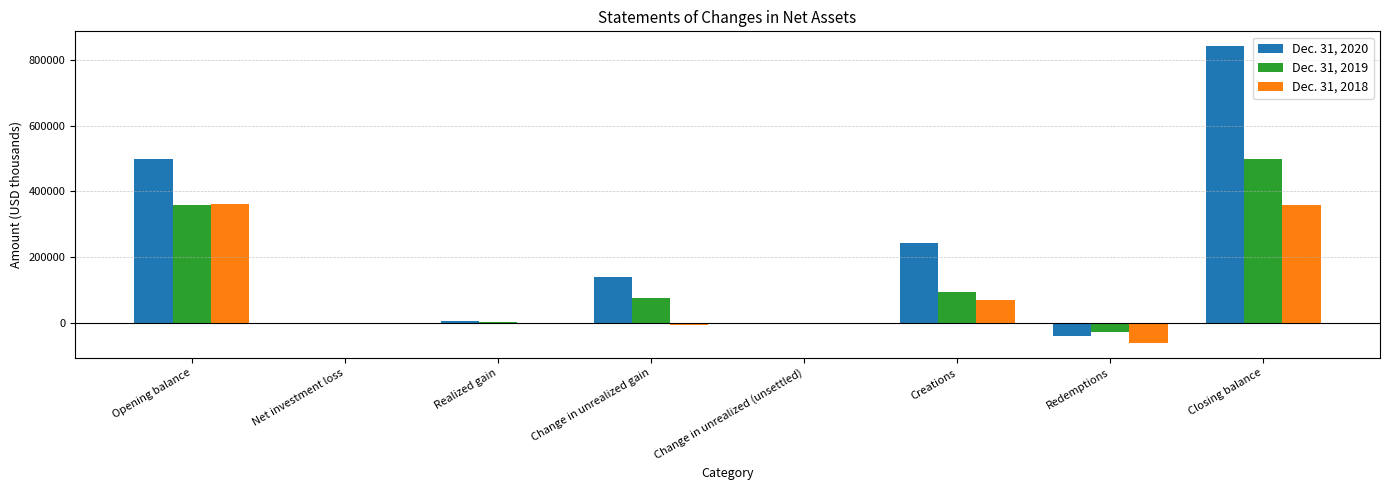

Which series has the largest total across all categories?

Dec. 31, 2020